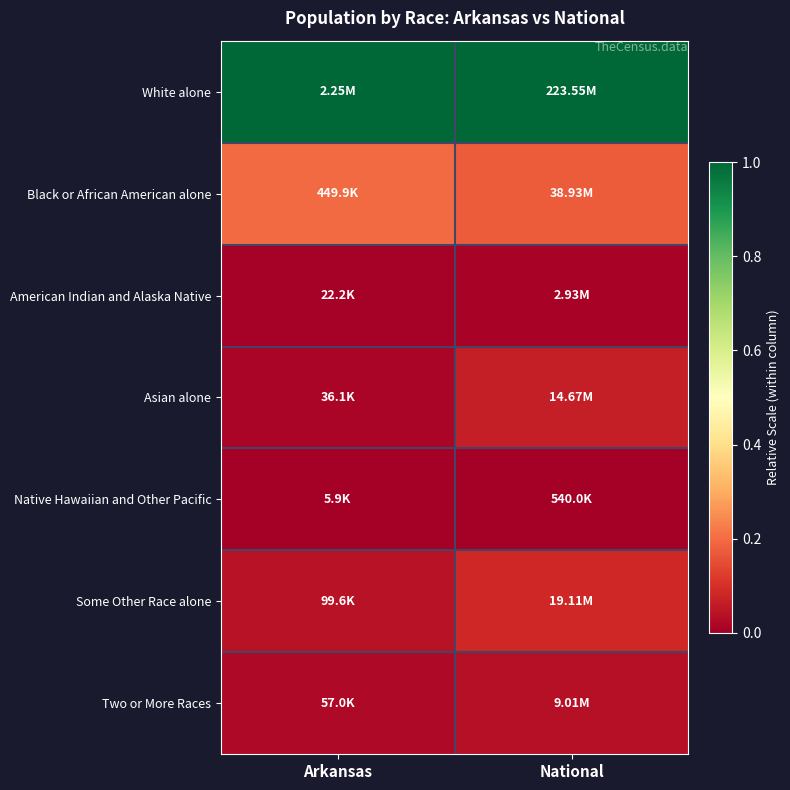

Reading left to right, what are all the values shown in this chart?

White alone: Arkansas=1.0	National=1.0
Black or African American alone: Arkansas=0.2	National=0.2
American Indian and Alaska Native: Arkansas=0.0	National=0.0
Asian alone: Arkansas=0.0	National=0.1
Native Hawaiian and Other Pacific: Arkansas=0.0	National=0.0
Some Other Race alone: Arkansas=0.0	National=0.1
Two or More Races: Arkansas=0.0	National=0.0